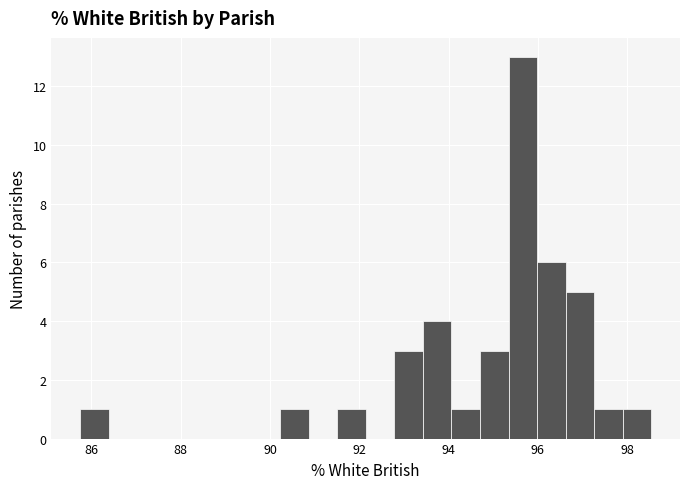

Around what value on the x-axis is the tallest bar? Give the approximate position of its centre, as read against the axis.

95.6